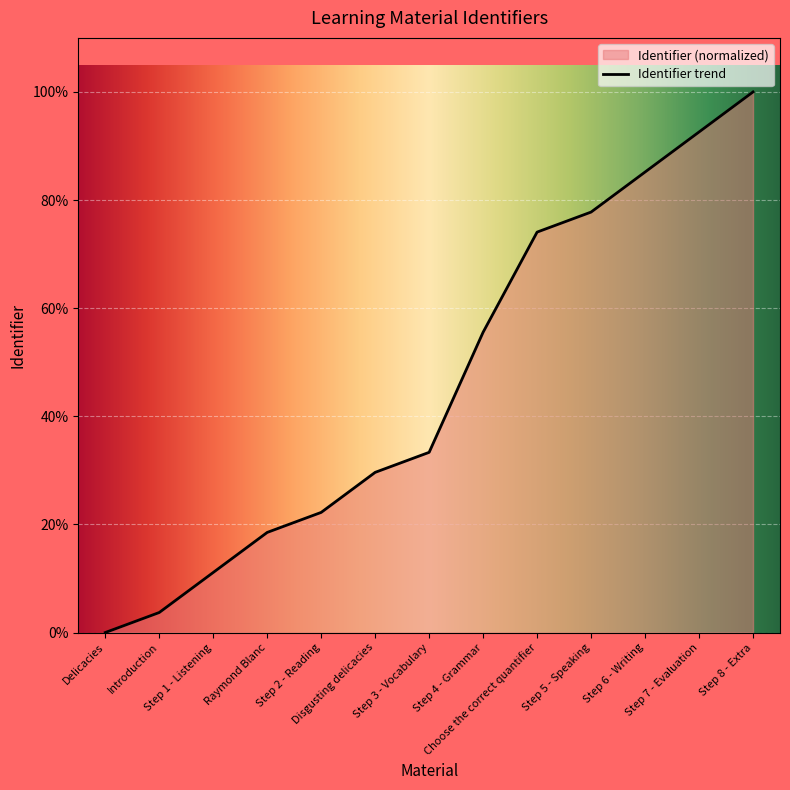

What is the label of the 9th point from the left?

Choose the correct quantifier